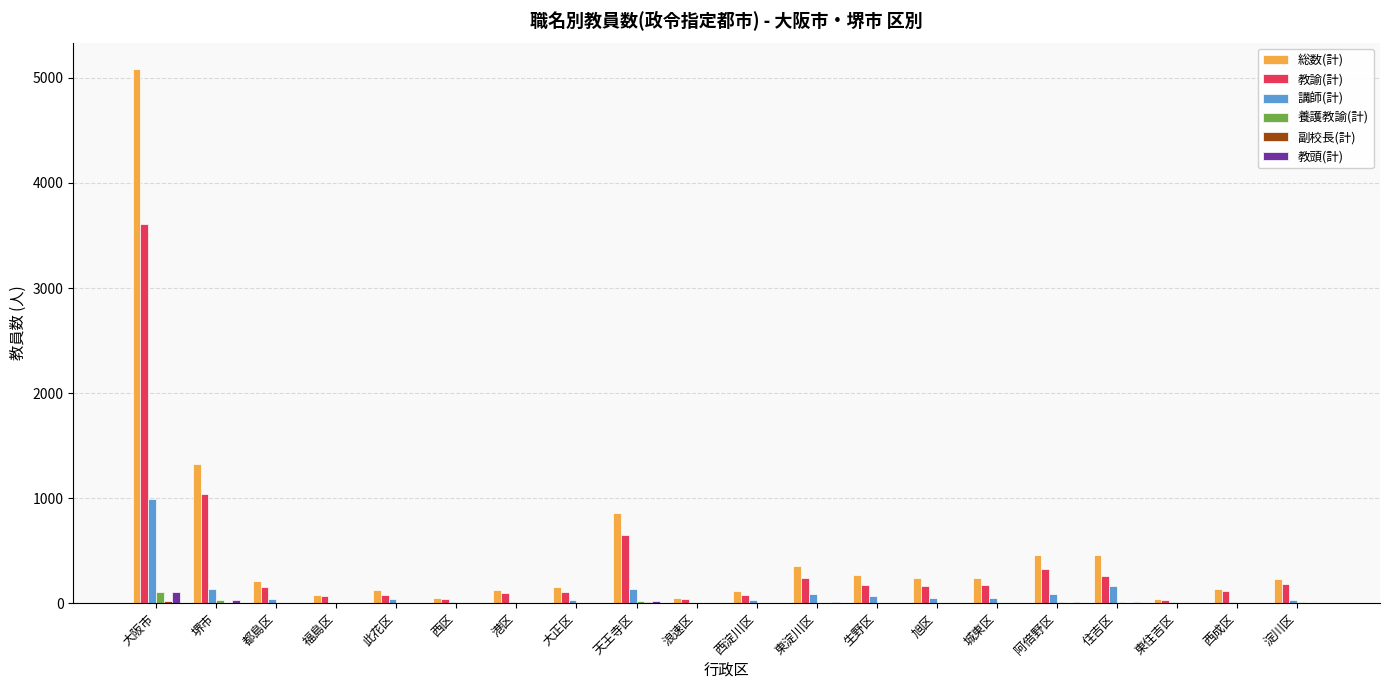

At which category is the sum across all series the highest?

大阪市